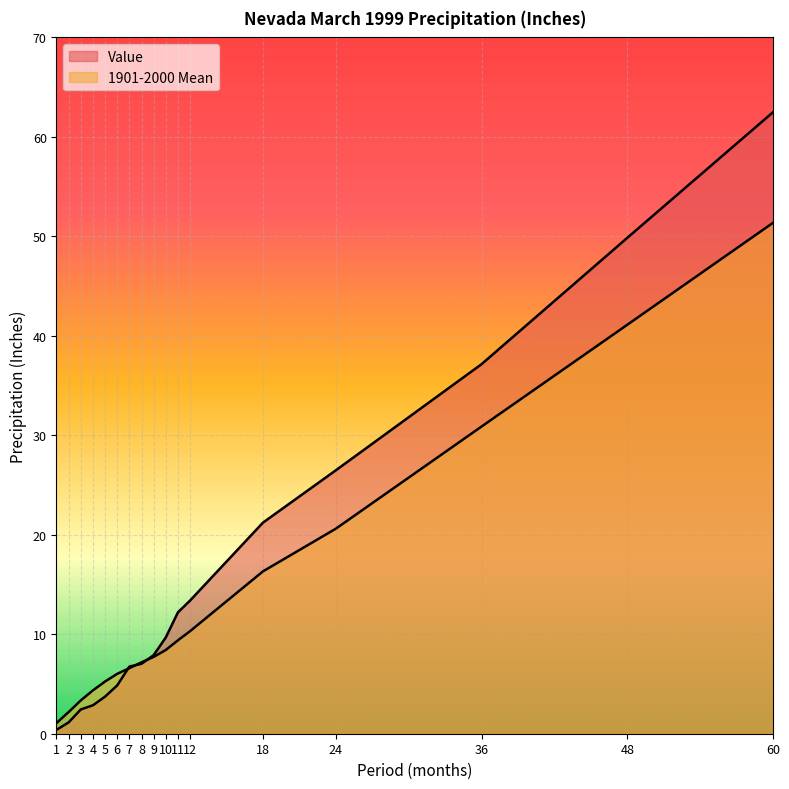

What is the difference between the highest and lowest values at 12?

3.1